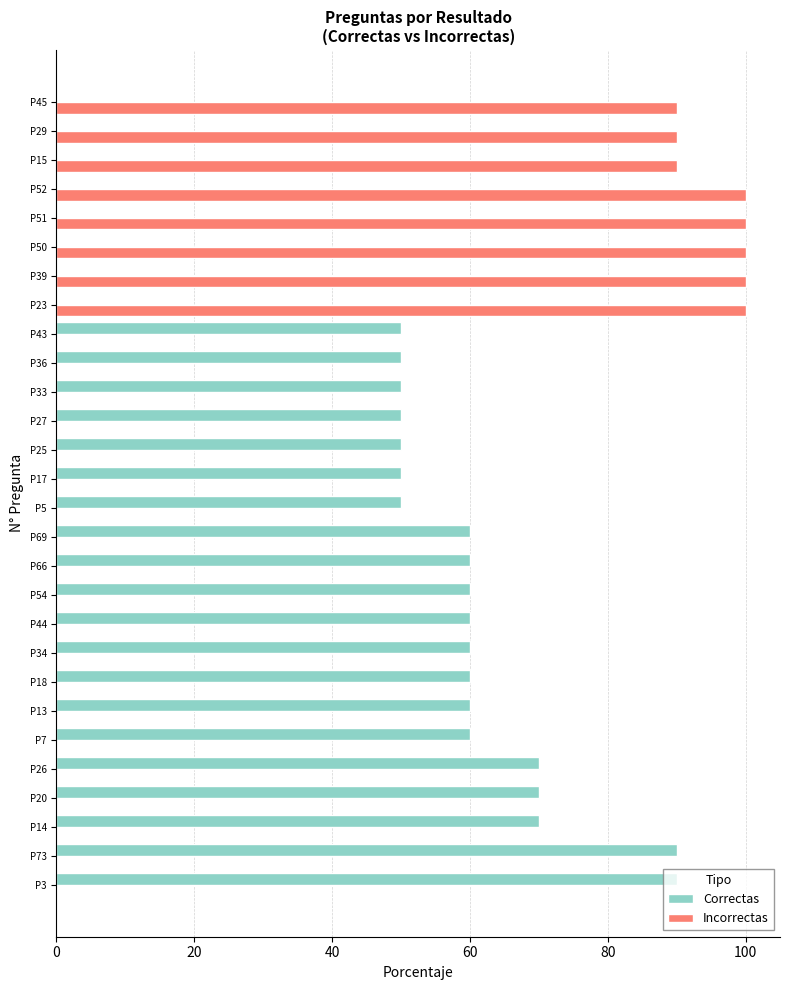

Between P43 and P23, which series saw the biggest shift?

Incorrectas